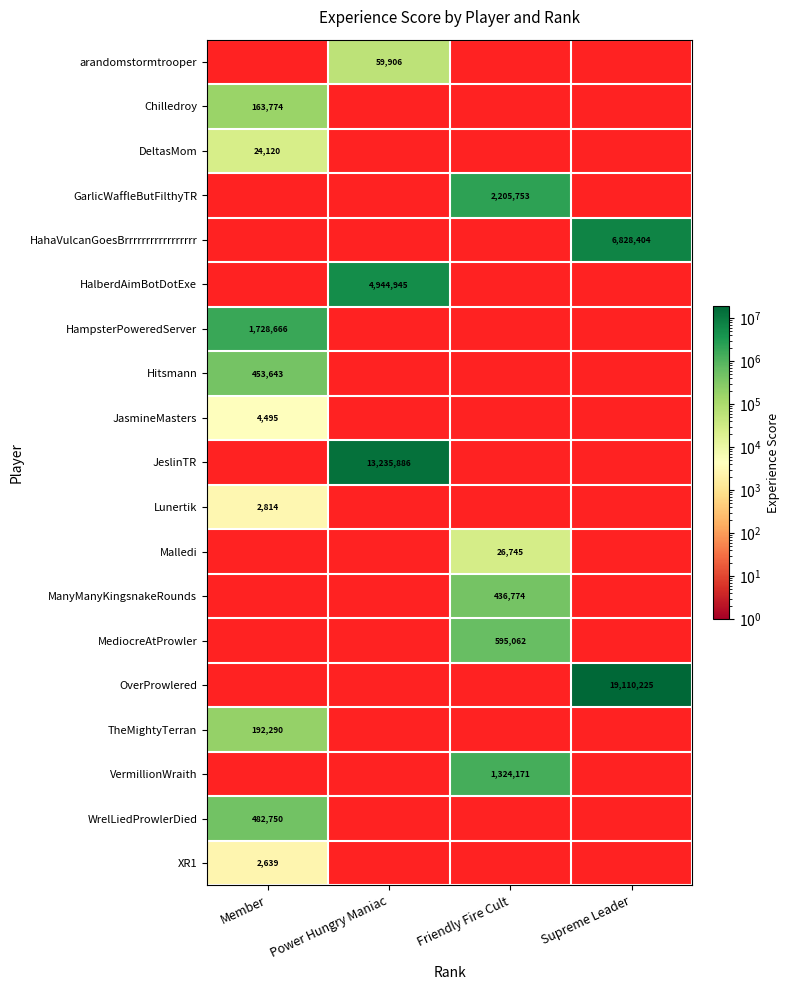

Is the value of MediocreAtProwler at Power Hungry Maniac greater than the value of JasmineMasters at Supreme Leader?

No